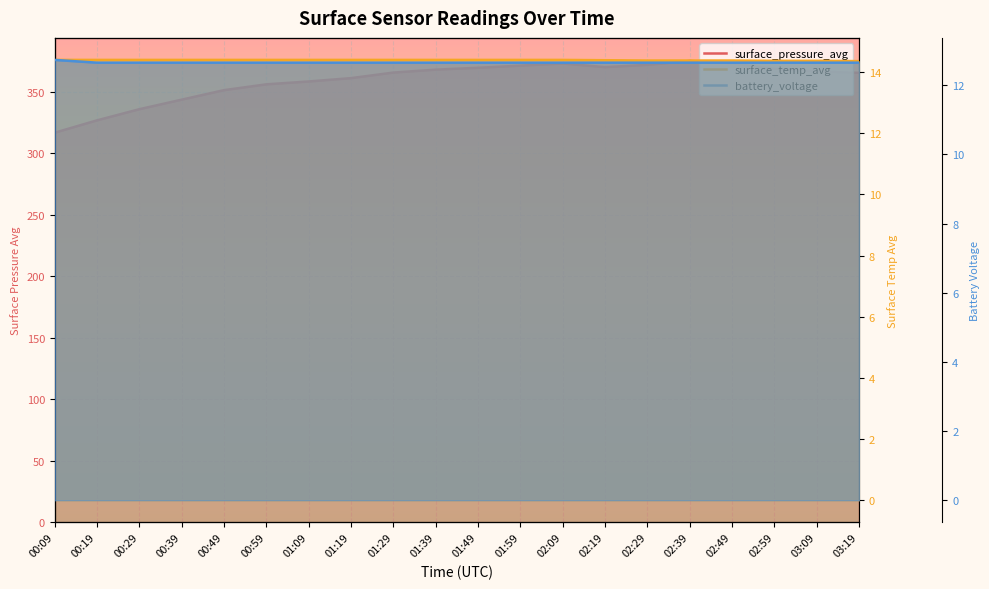

Count the battery_voltage values in the range 12 to 13.

20